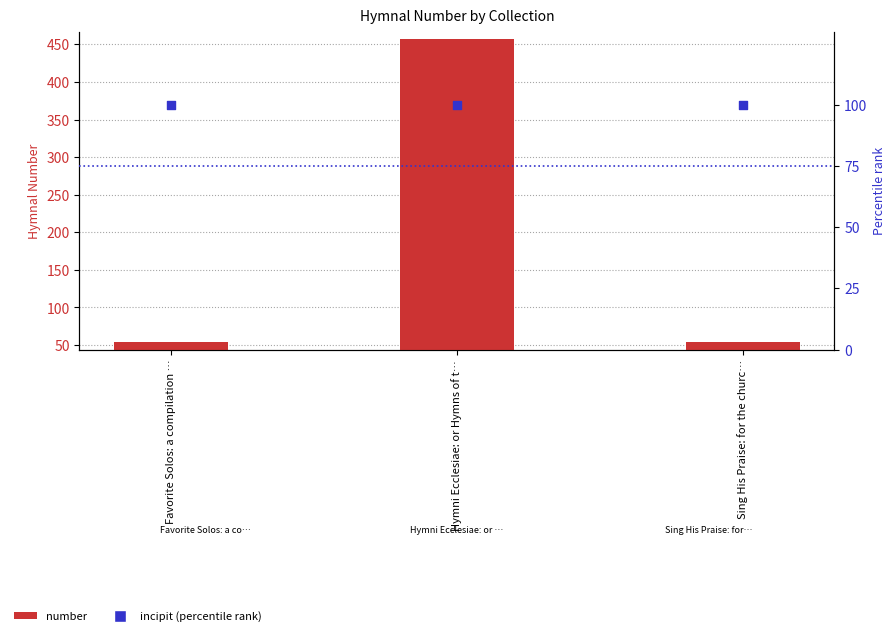

At which category is the sum across all series the highest?

Hymni Ecclesiae: or Hymns of t…